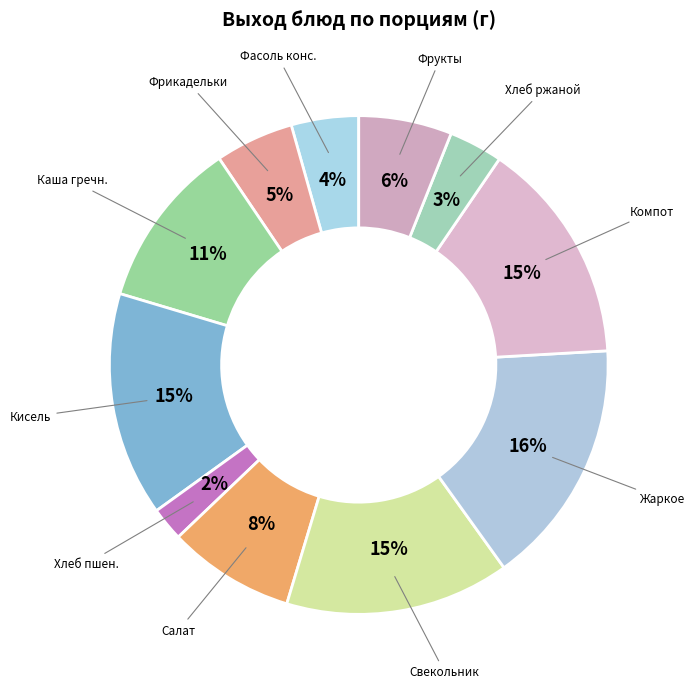

How many slices are in this pie chart?

11